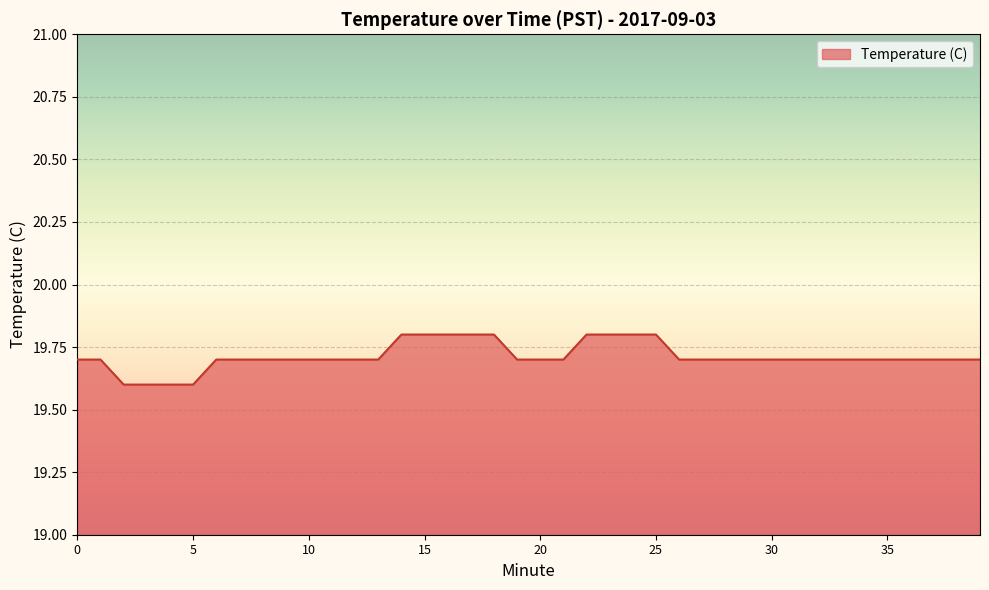

How many lines are shown in the chart?

1